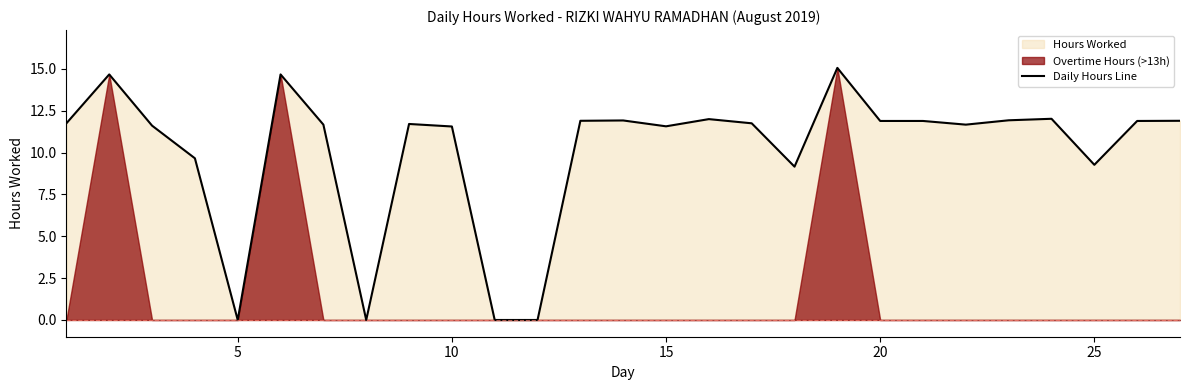

What is the highest value of the Daily Hours Line series?

15.1